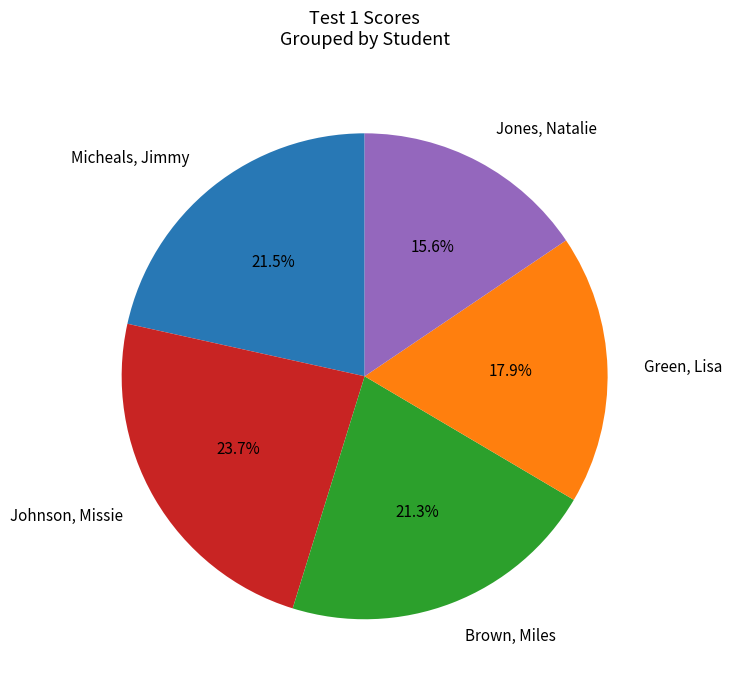

Count the number of slices in the pie.

5